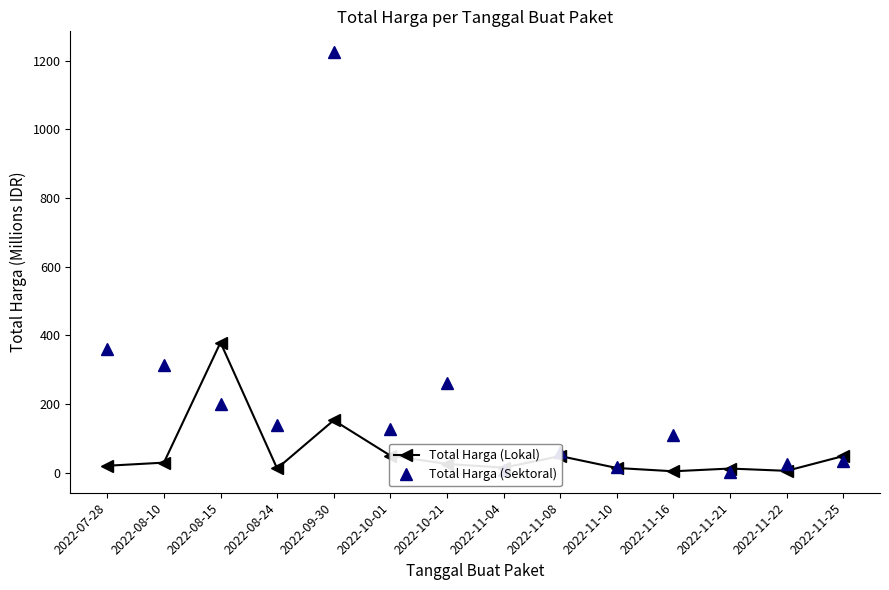

What is the total value across all series at 2022-11-21?

14.2